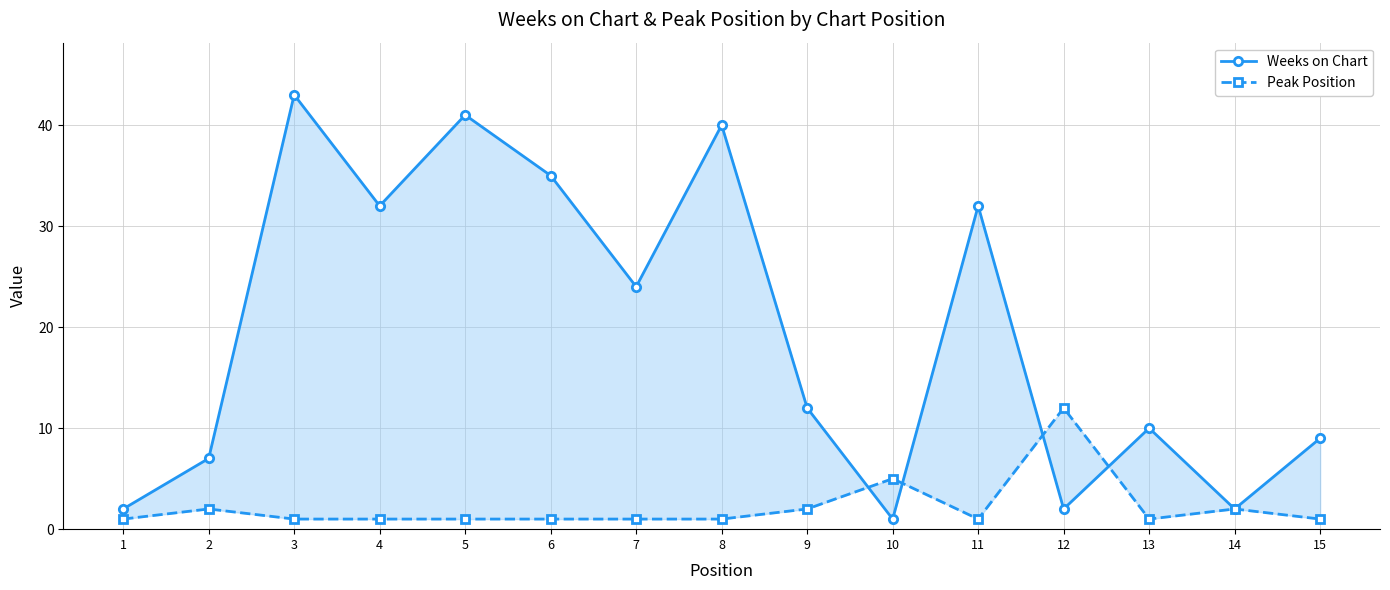

What is the difference between the highest and lowest values at 5?

40